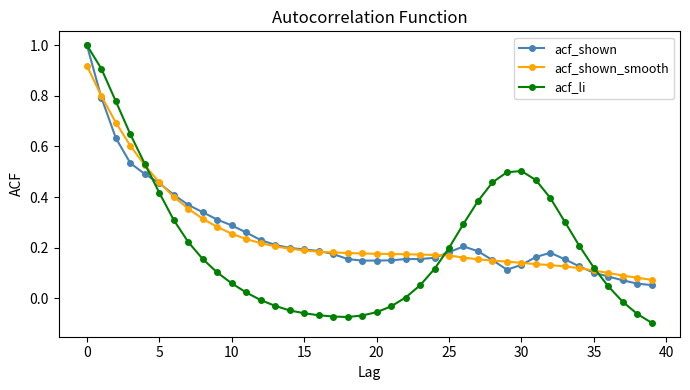

How many times do acf_shown and acf_shown_smooth cross each other?

7